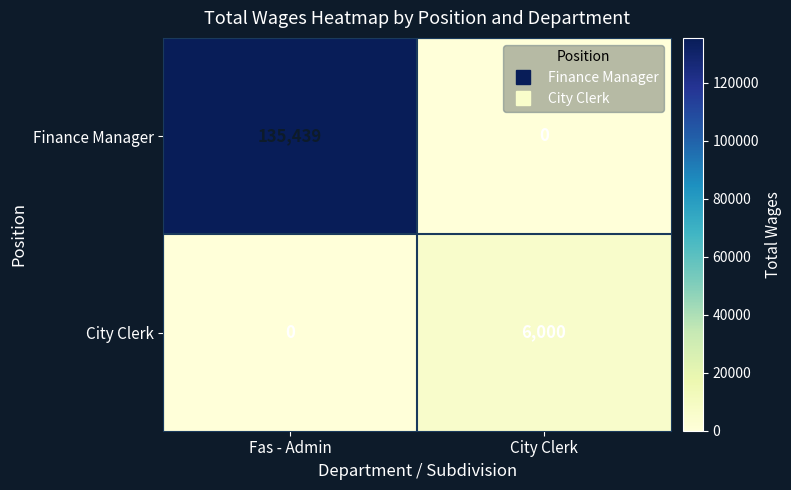

Which category has the highest value across all series?

Fas - Admin